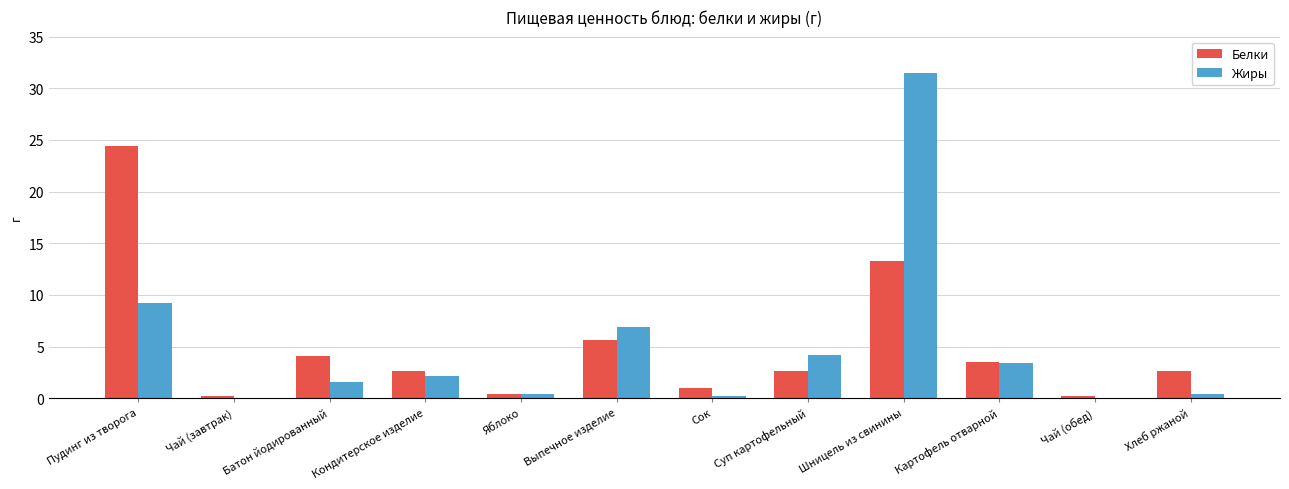

What is the highest value of the Жиры series?

31.5